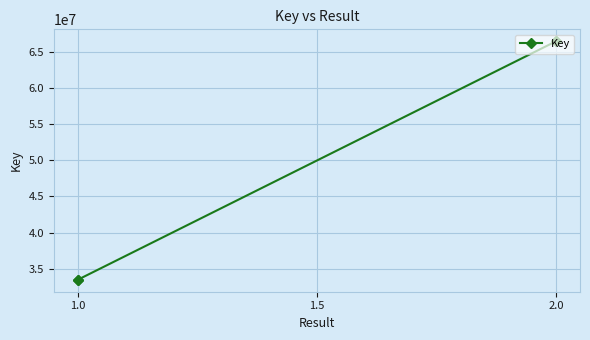

What is the difference between the maximum and minimum values?

32975124